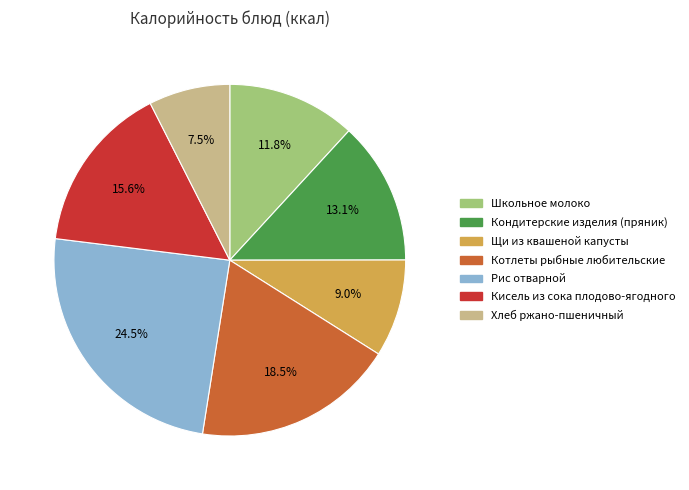

What is the largest slice in the pie chart?

Рис отварной